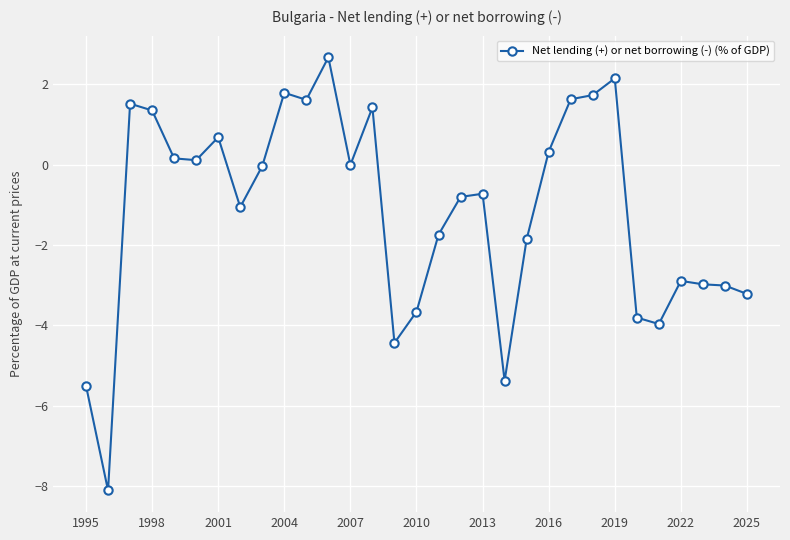

What is the difference between the second highest and second lowest values?

7.6